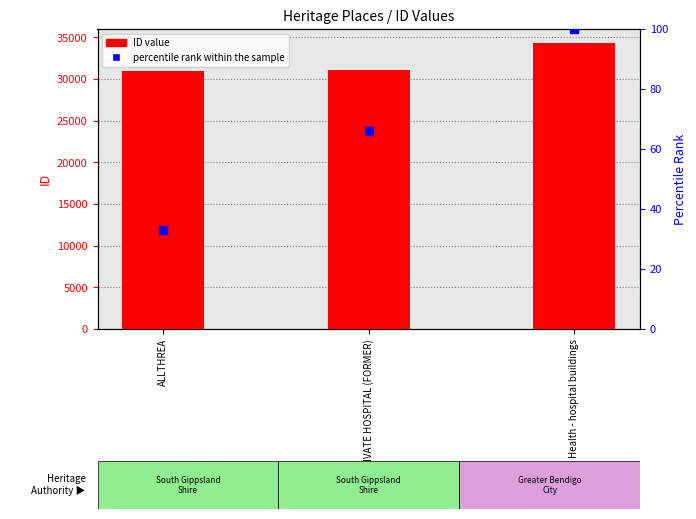

At which category is the sum across all series the highest?

Bendigo Health - hospital buildings